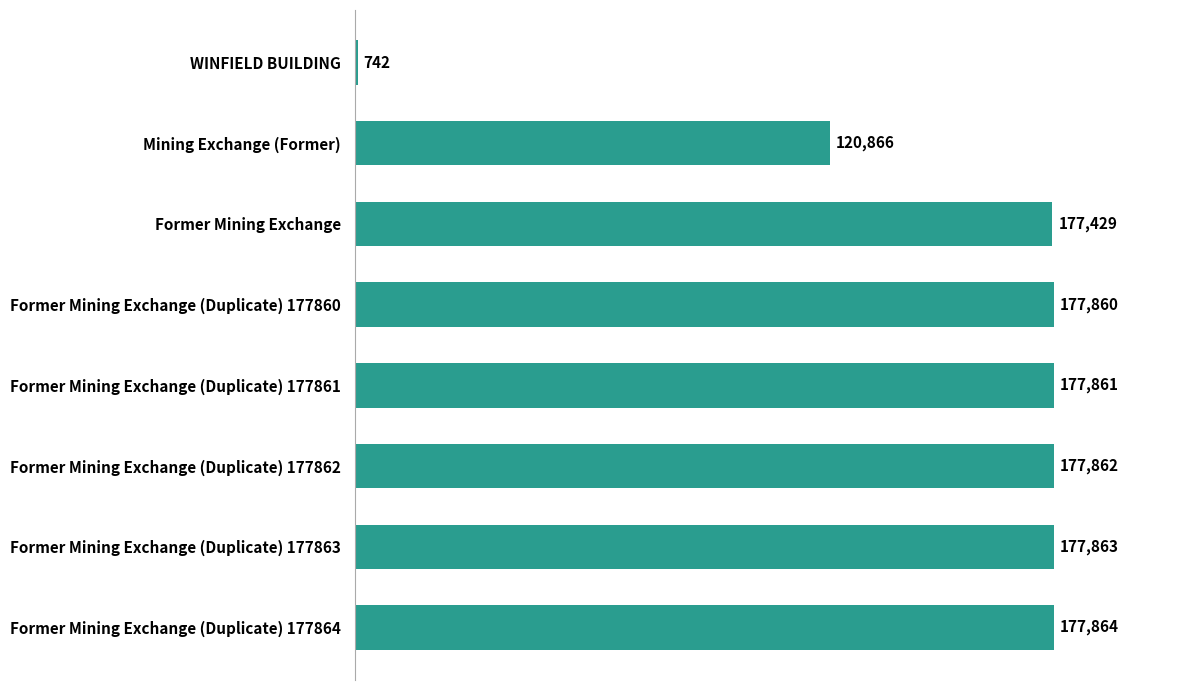

Rank the categories by value from highest to lowest.

Former Mining Exchange (Duplicate) 177864, Former Mining Exchange (Duplicate) 177863, Former Mining Exchange (Duplicate) 177862, Former Mining Exchange (Duplicate) 177861, Former Mining Exchange (Duplicate) 177860, Former Mining Exchange, Mining Exchange (Former), WINFIELD BUILDING